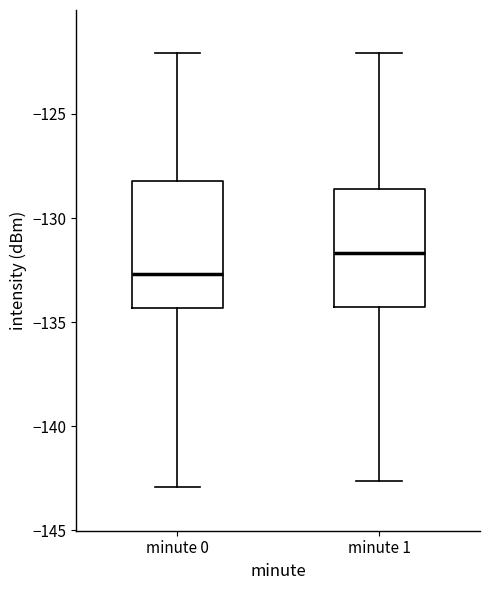

Where is the upper edge of the box for minute 0 on the y-axis? The values are not printed on the chart, so give them approximately, as read against the axis.

-128.0